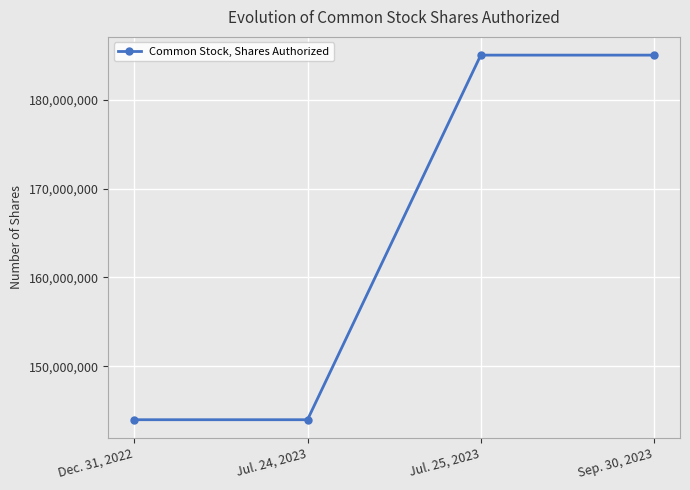

Reading left to right, what are all the values shown in this chart?

Dec. 31, 2022=144000000	Jul. 24, 2023=144000000	Jul. 25, 2023=185000000	Sep. 30, 2023=185000000